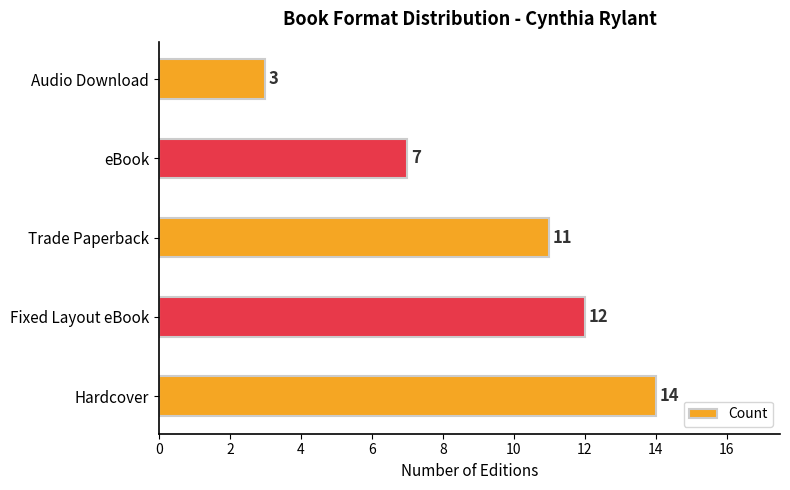

What is the difference between the maximum and second lowest values?

7